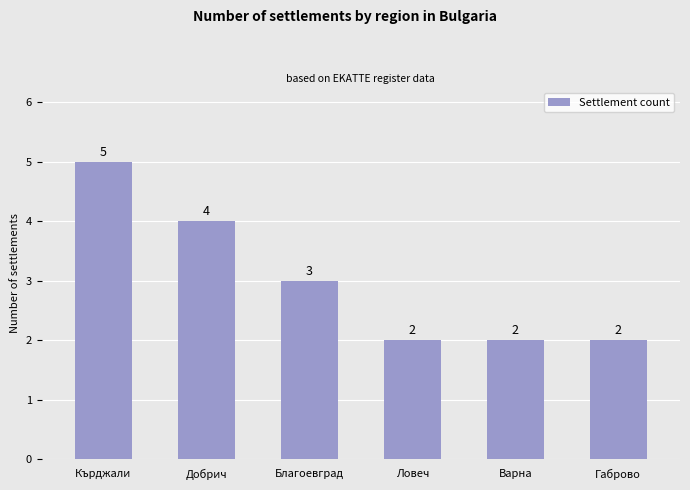

What is the value of the 4th bar from the left?

2